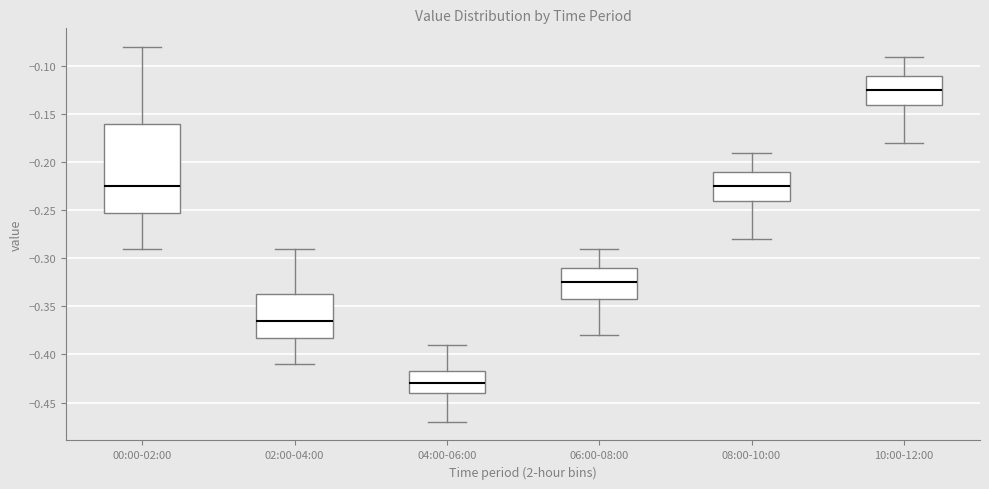

Which box's median line is the highest?

10:00-12:00